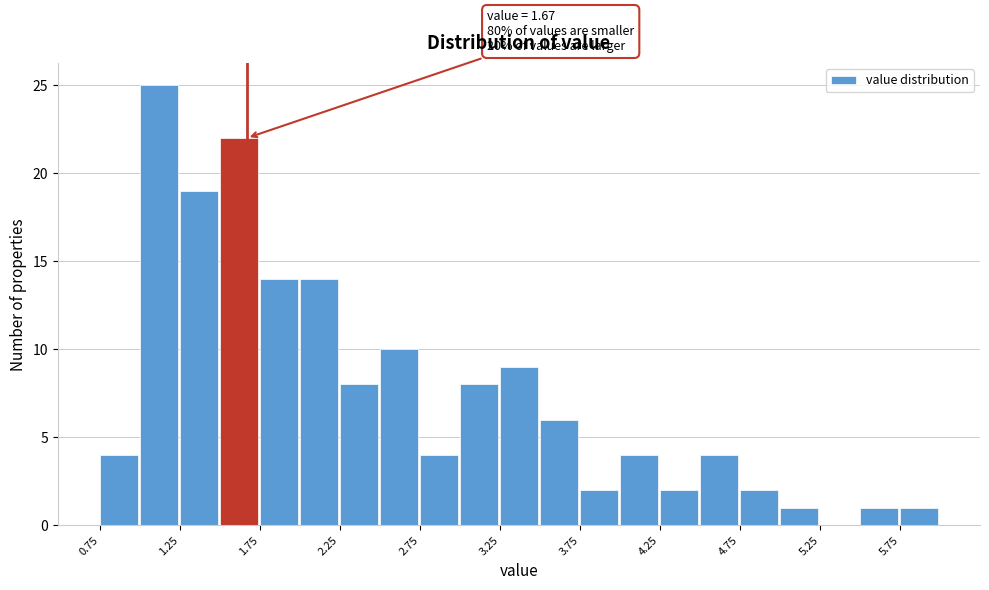

Over which range of the x-axis is the bar tallest?

1.00 to 1.25